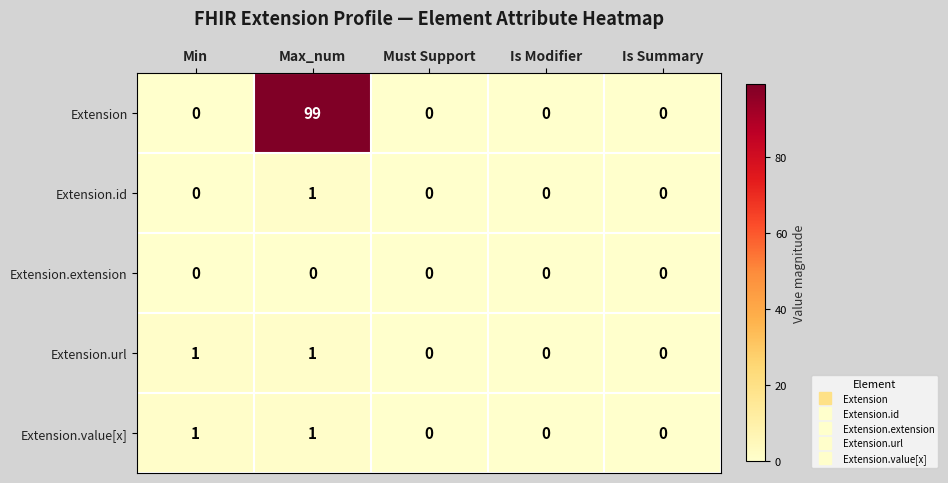

True or false: Extension.url has a value of 0 at Must Support.

True